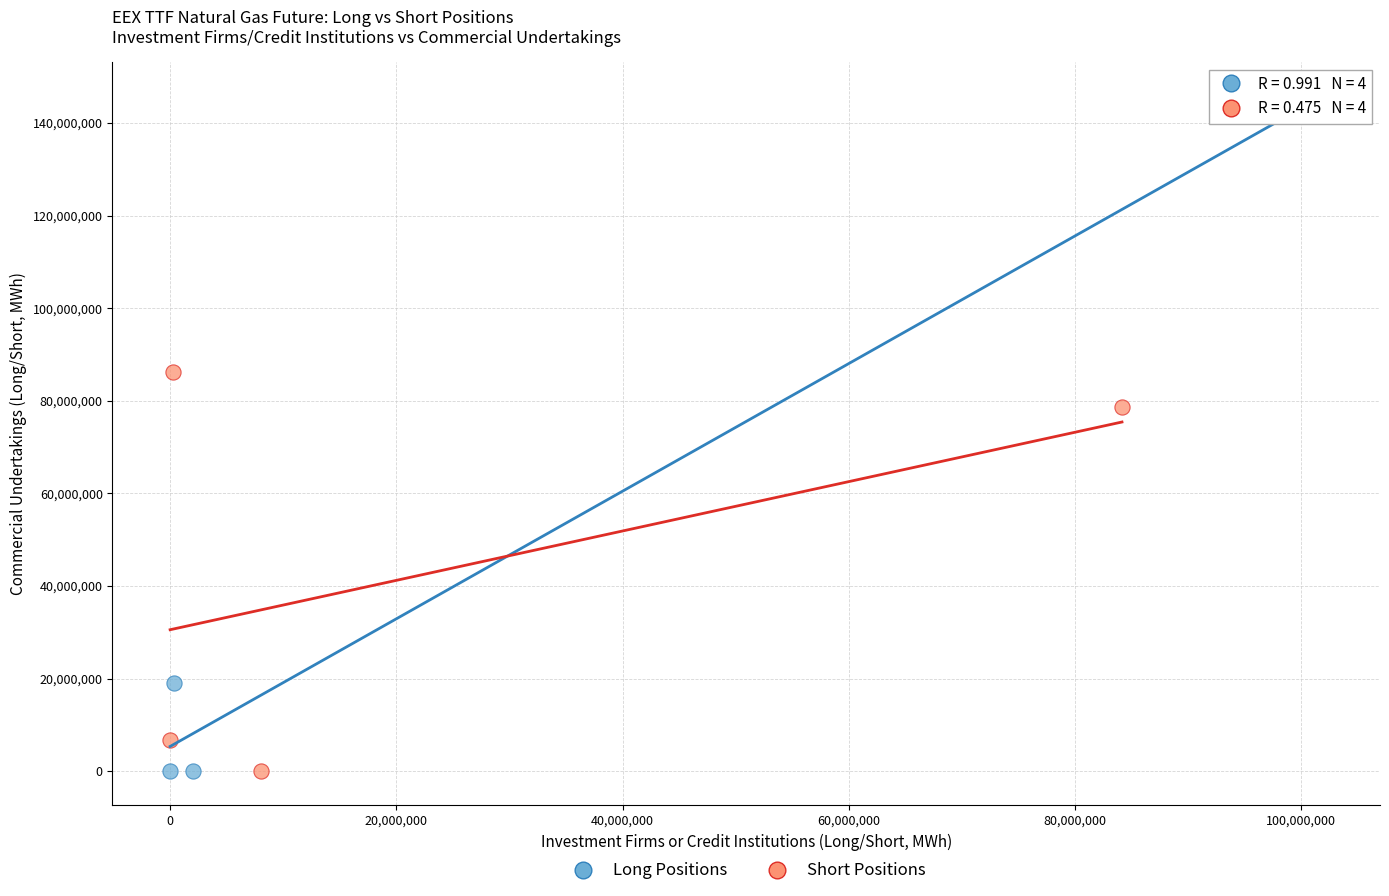

Which series contains the highest Y value?

Long Positions